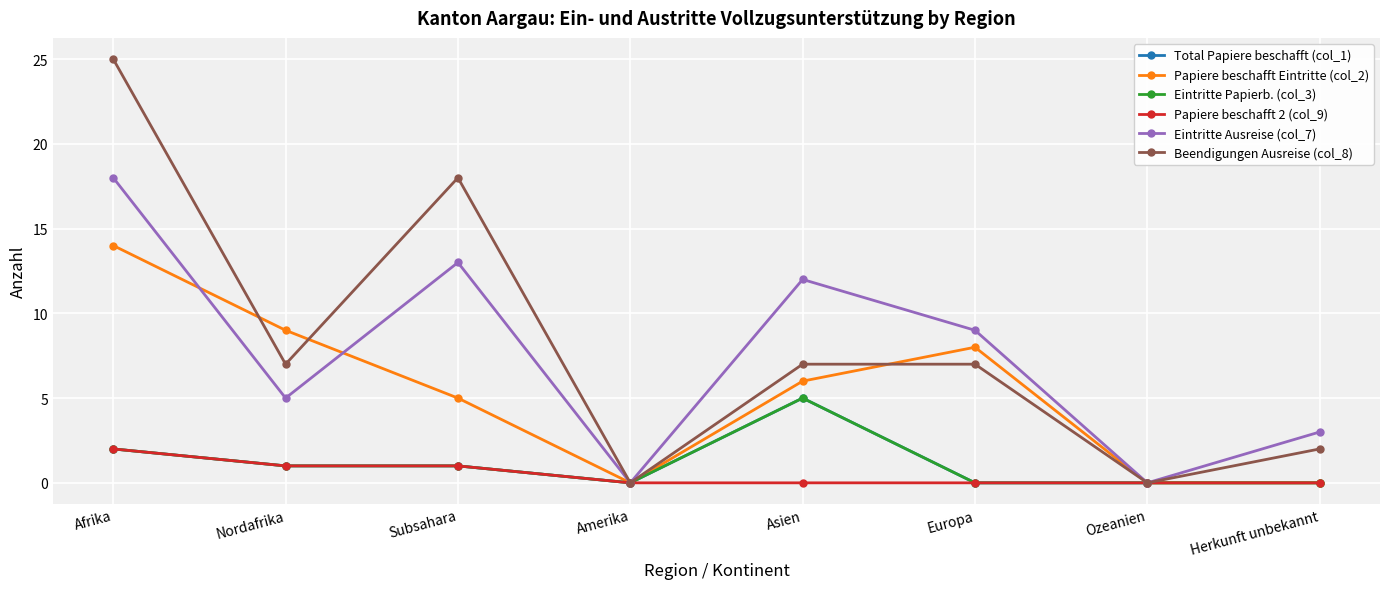

How many interior local valleys does the Beendigungen Ausreise (col_8) series have?

3